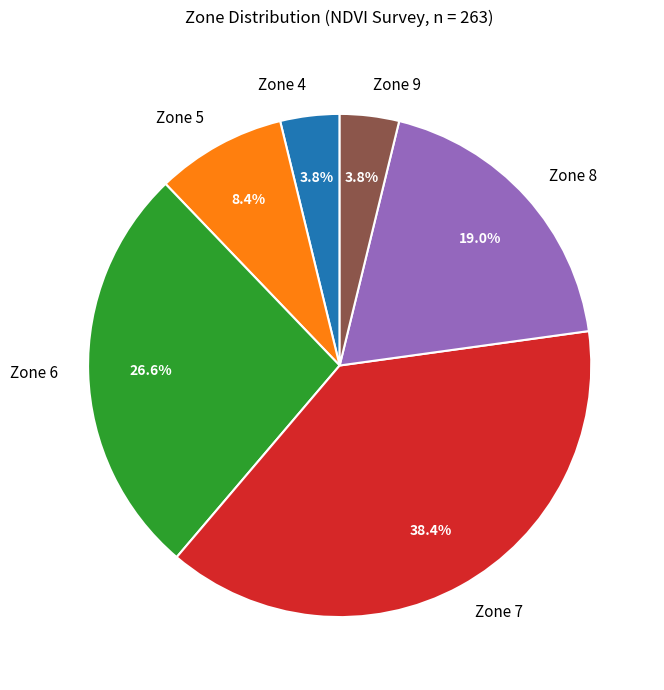

Which slice is the largest?

Zone 7